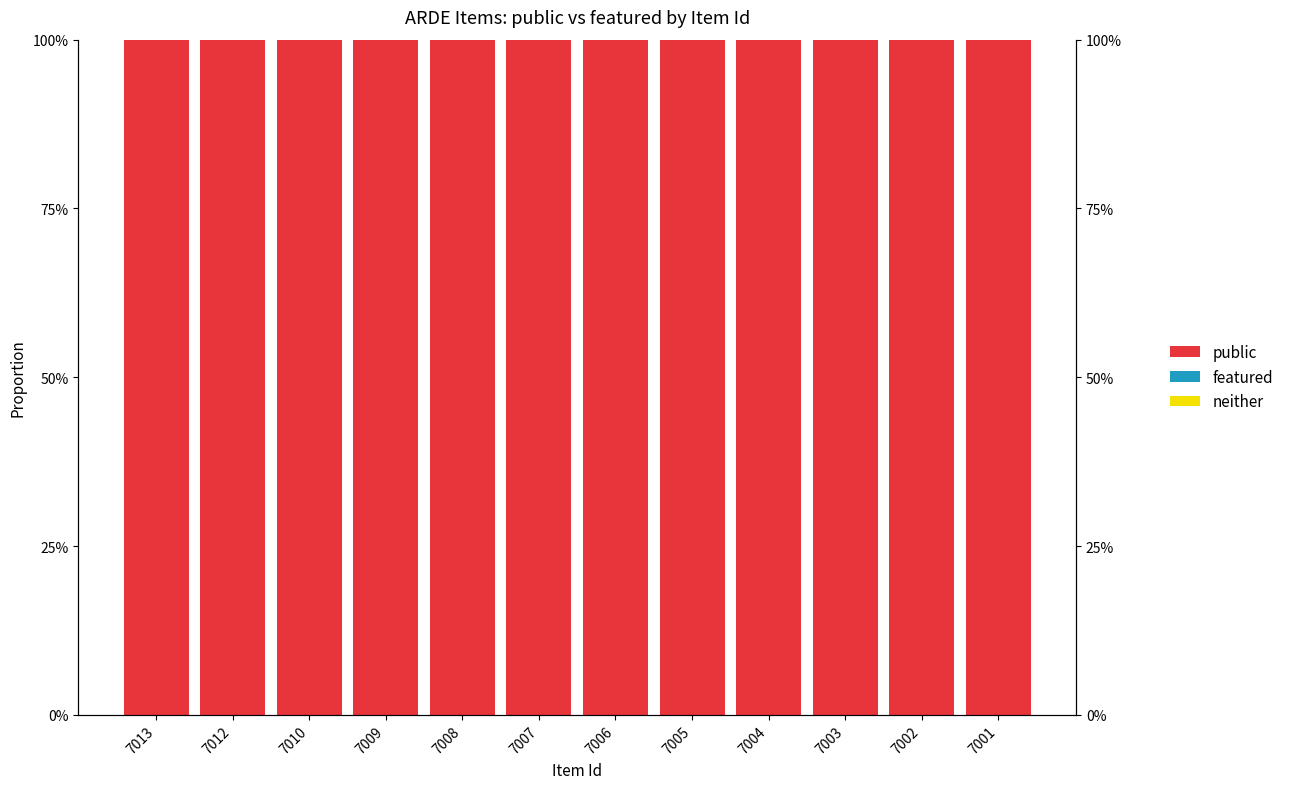

List the series in order of their peak value, highest first.

public, neither, featured